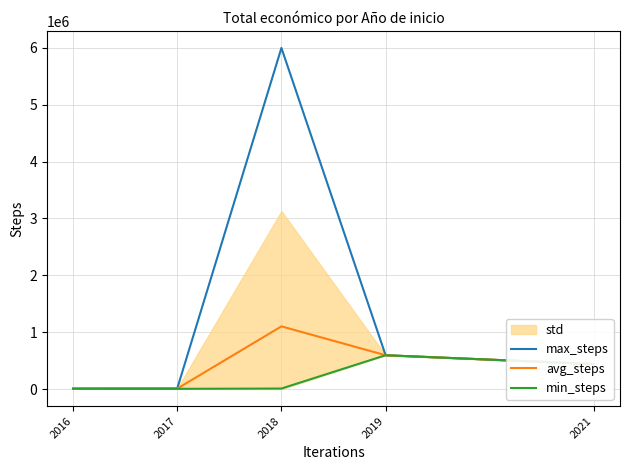

The value of min_steps at 2021 is 177223. True or false?

False